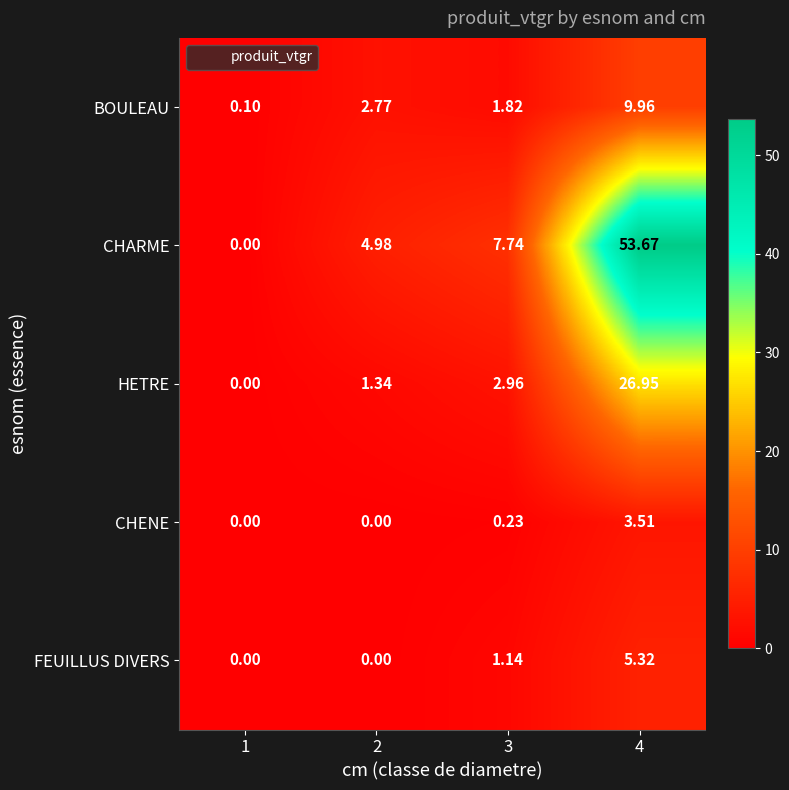

Which label corresponds to the largest value in the chart?

4